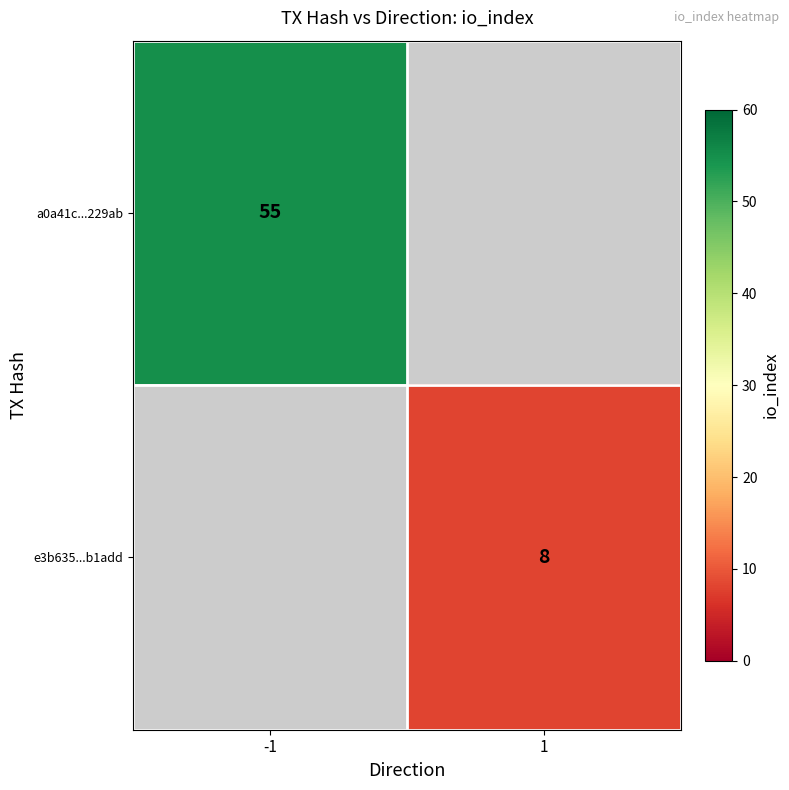

Is the value of a0a41c...229ab at -1 greater than the value of e3b635...b1add at 1?

Yes